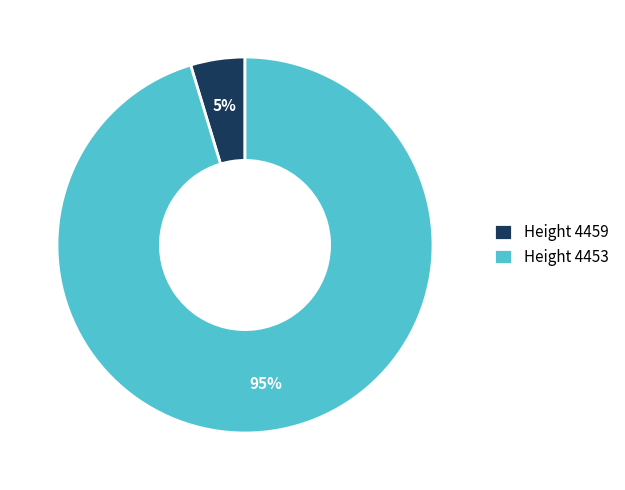

True or false: Height 4453 accounts for 95% of the total.

True